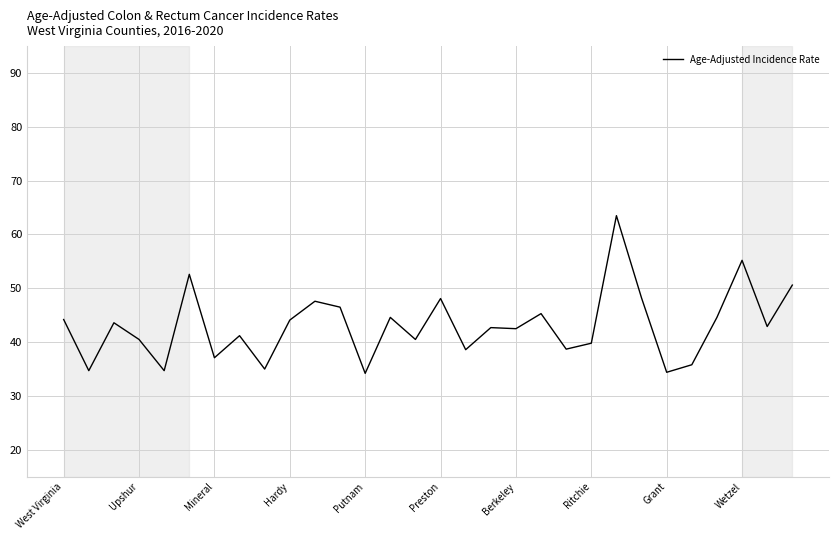

What is the greatest value displayed?

63.5